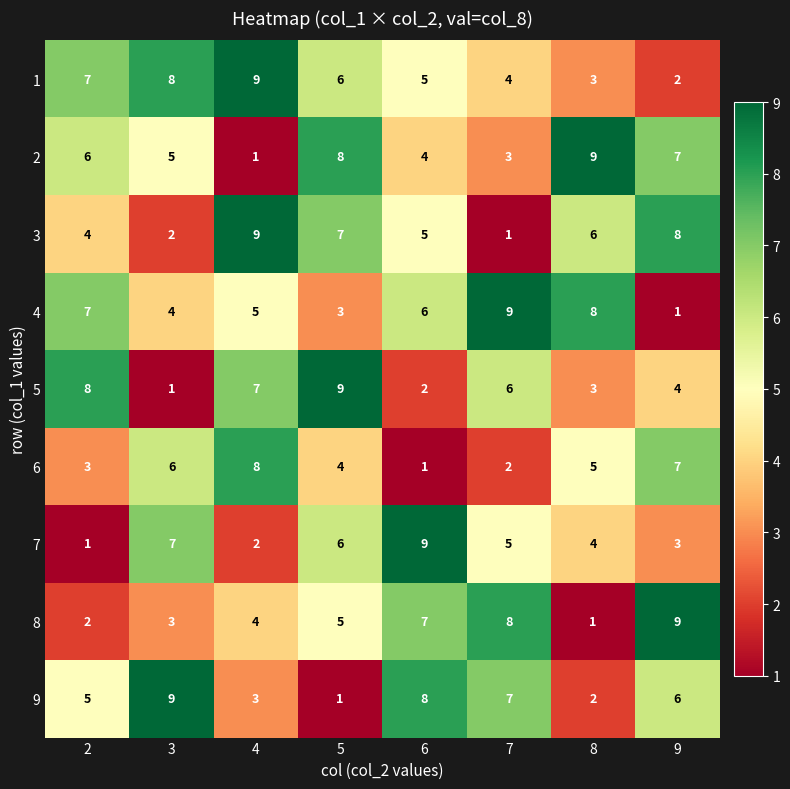

Between 4 and 8, which series saw the biggest shift?

2